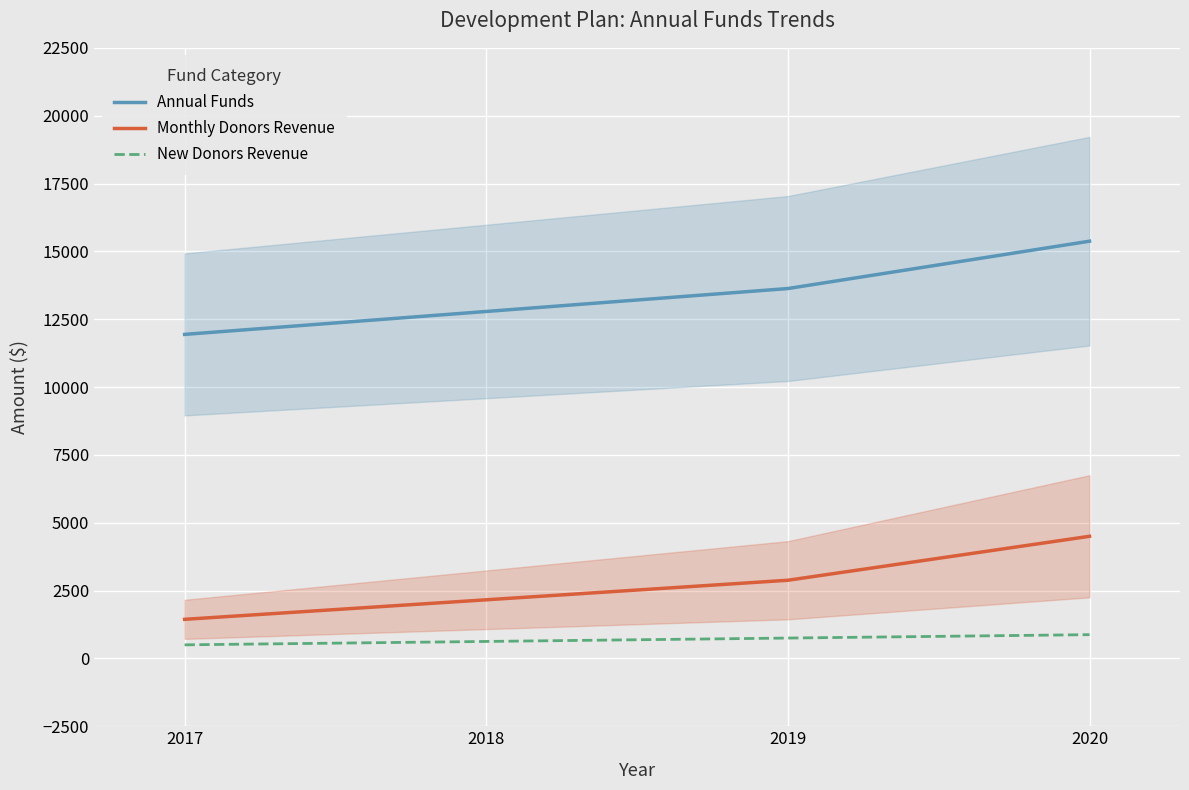

Does the chart display data point markers on the line(s)?

No